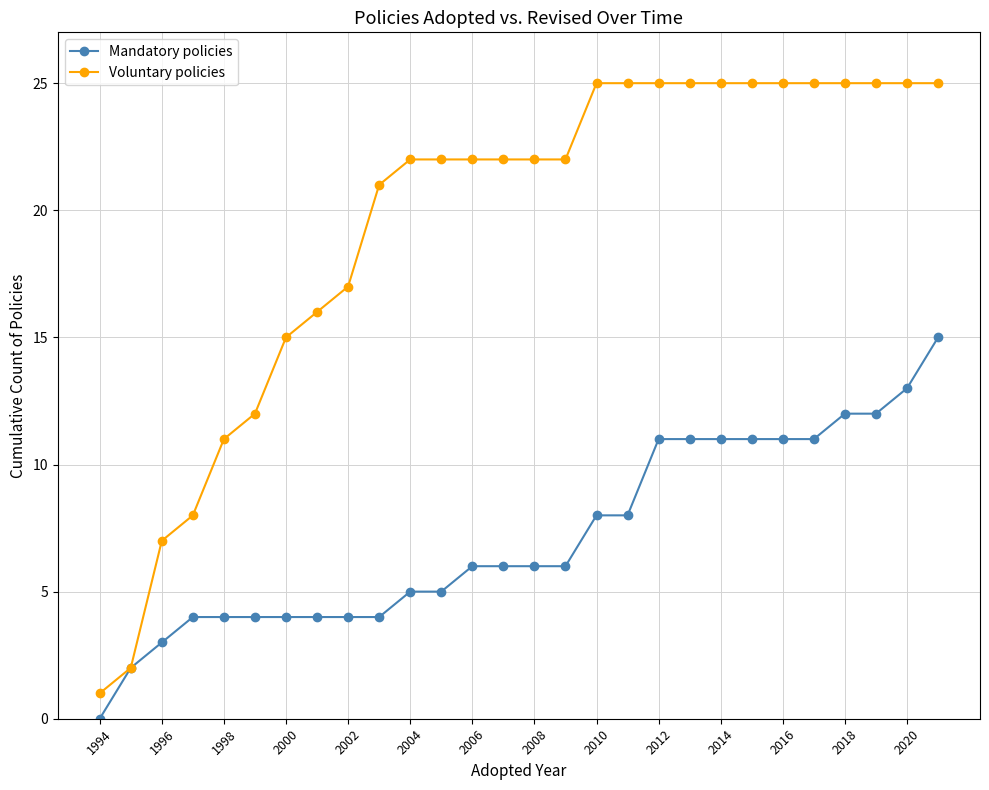

What is the greatest value displayed?

25